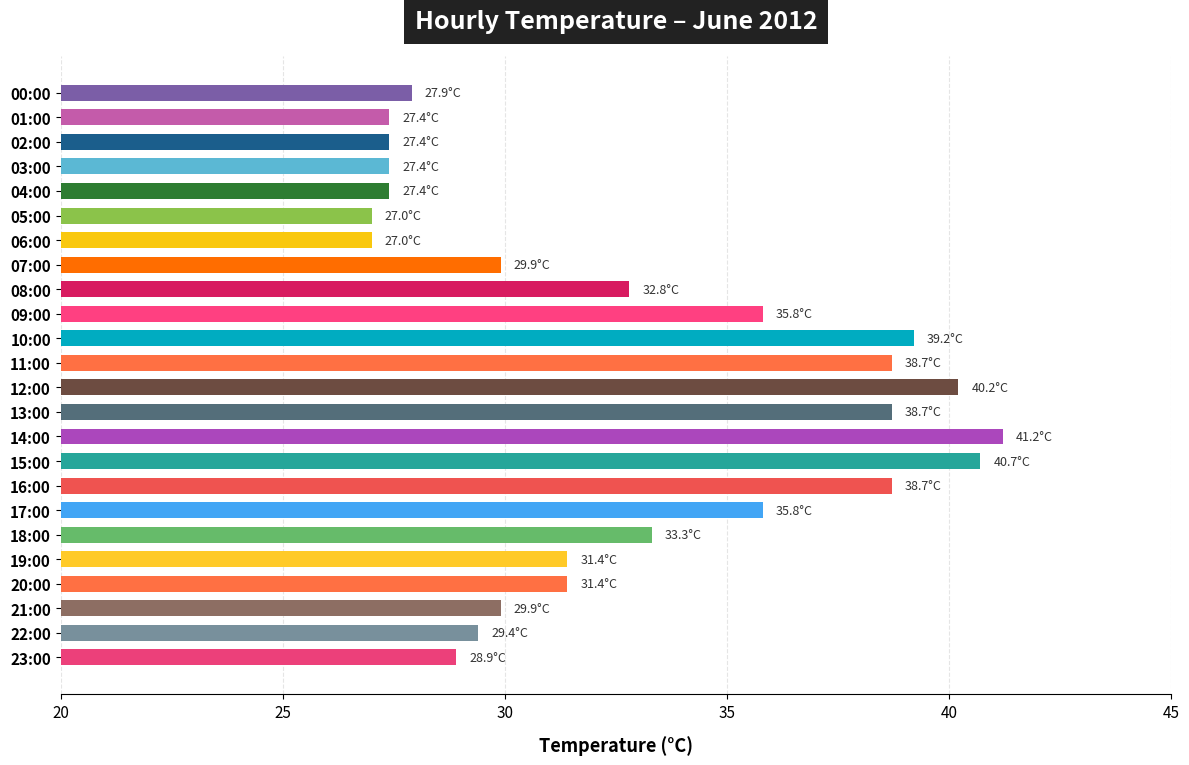

True or false: the data shows 69.6 at 11:00.

False